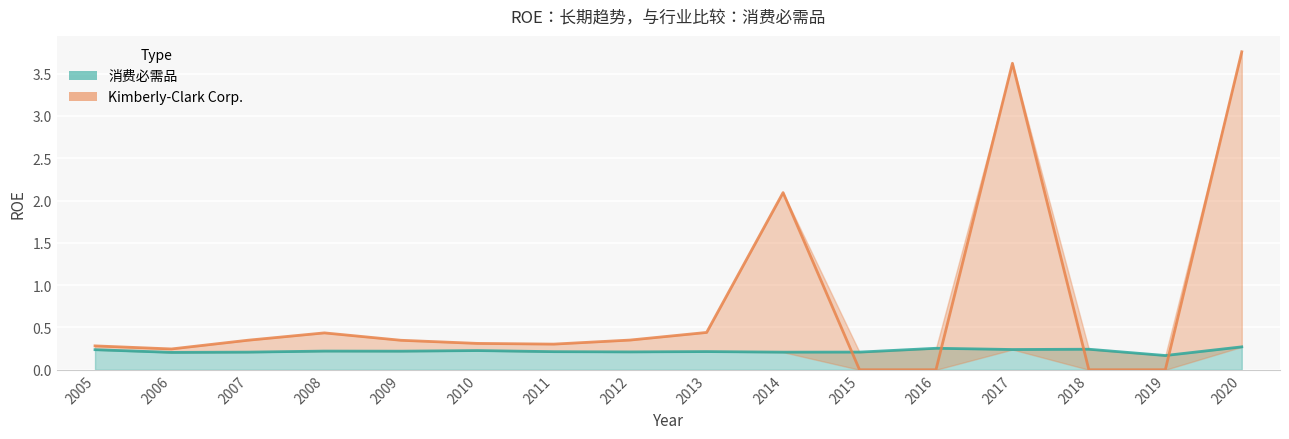

Which series changed the most between 2006 and 2012?

Kimberly-Clark Corp.